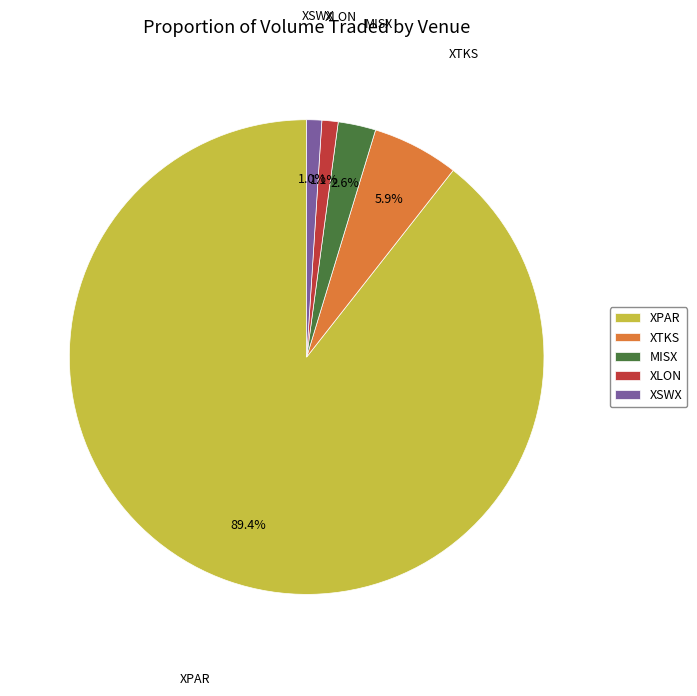

Which slice is the largest?

XPAR